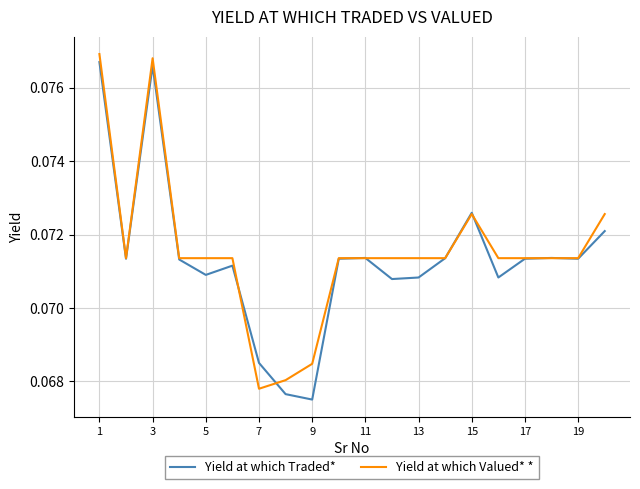

Which category has the lowest value in the Yield at which Valued* * series?

7